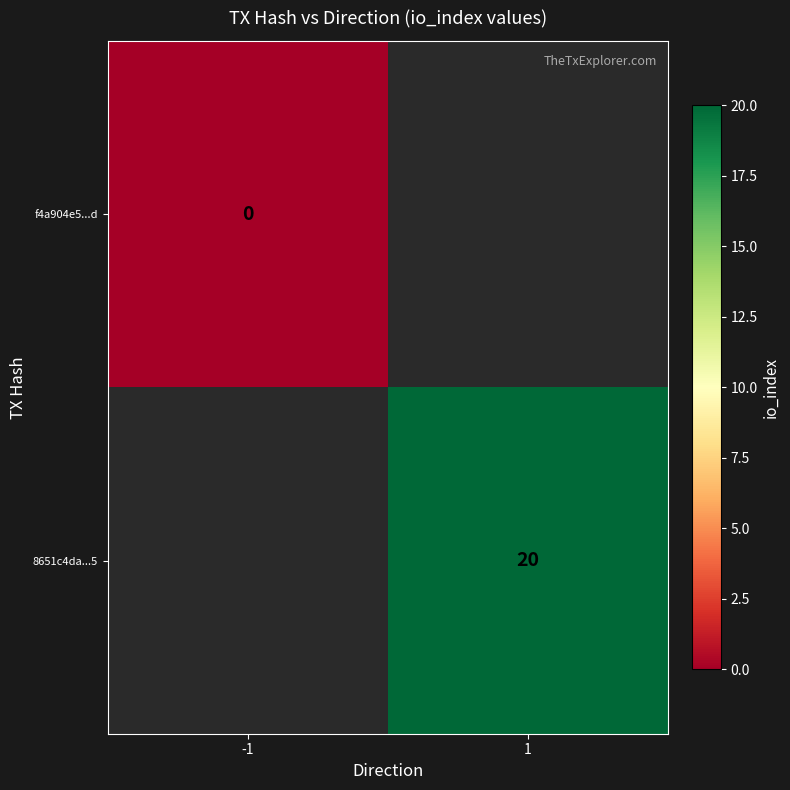

At how many categories does at least one series exceed 3?

1